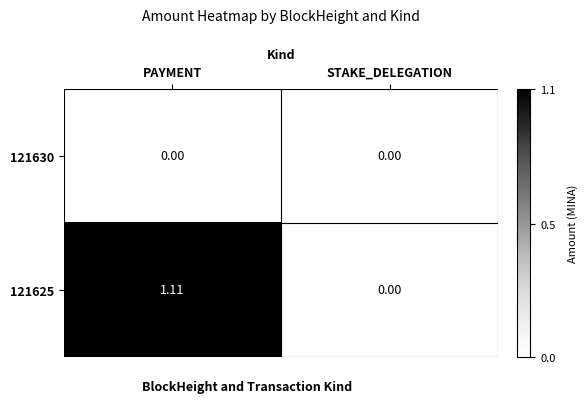

Which series has the widest spread of values?

121625